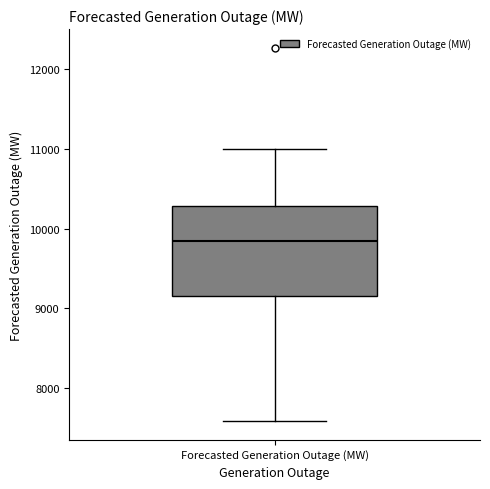

Read this box plot against the y-axis: the position of the median line, the range covered by the box, and the ends of both whiskers. The values are not printed on the chart, so give them approximately, as read against the axis.

median 9800, box 9200 to 10300, whiskers 7600 to 11000